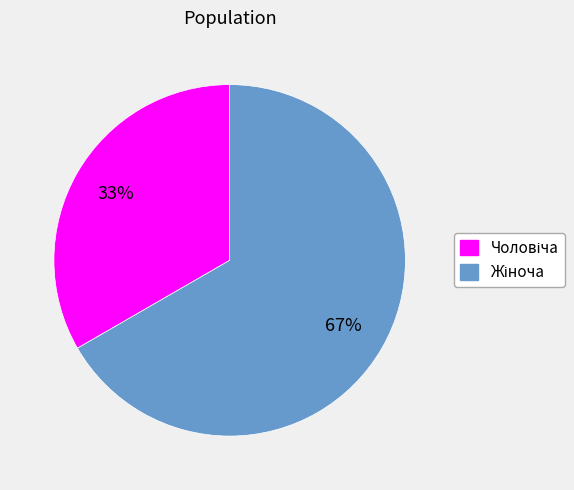

Is there any slice that represents more than half of the pie?

Yes